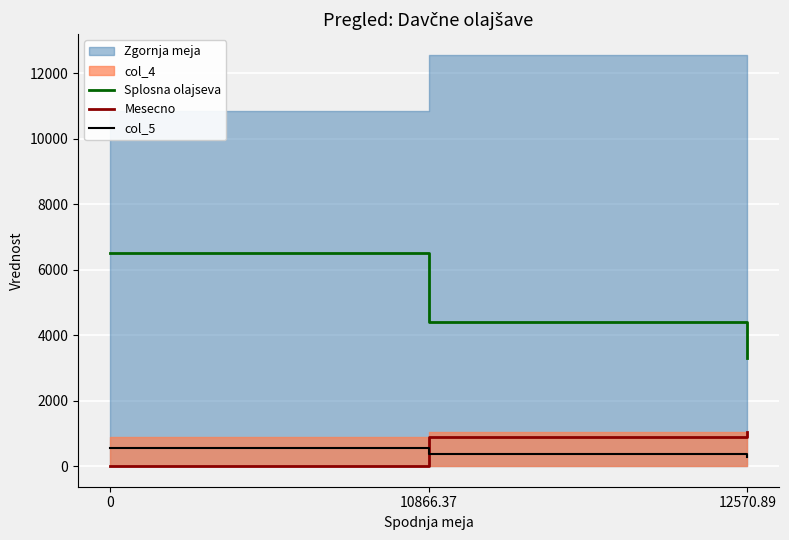

Reading left to right, what are all the values shown in this chart?

Splosna olajseva: 0=6519.8	10866.37=4418.6	12570.89=3302.7
Mesecno: 0=0.0	10866.37=905.5	12570.89=1047.6
col_5: 0=543.3	10866.37=368.2	12570.89=275.2